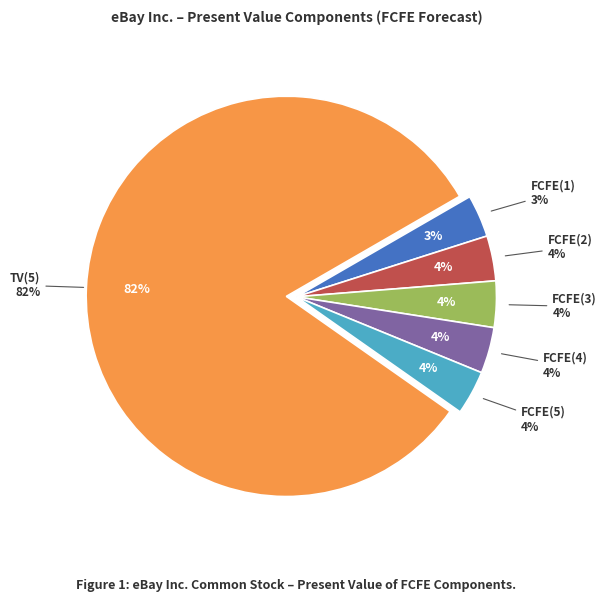

Does any single category account for the majority?

Yes